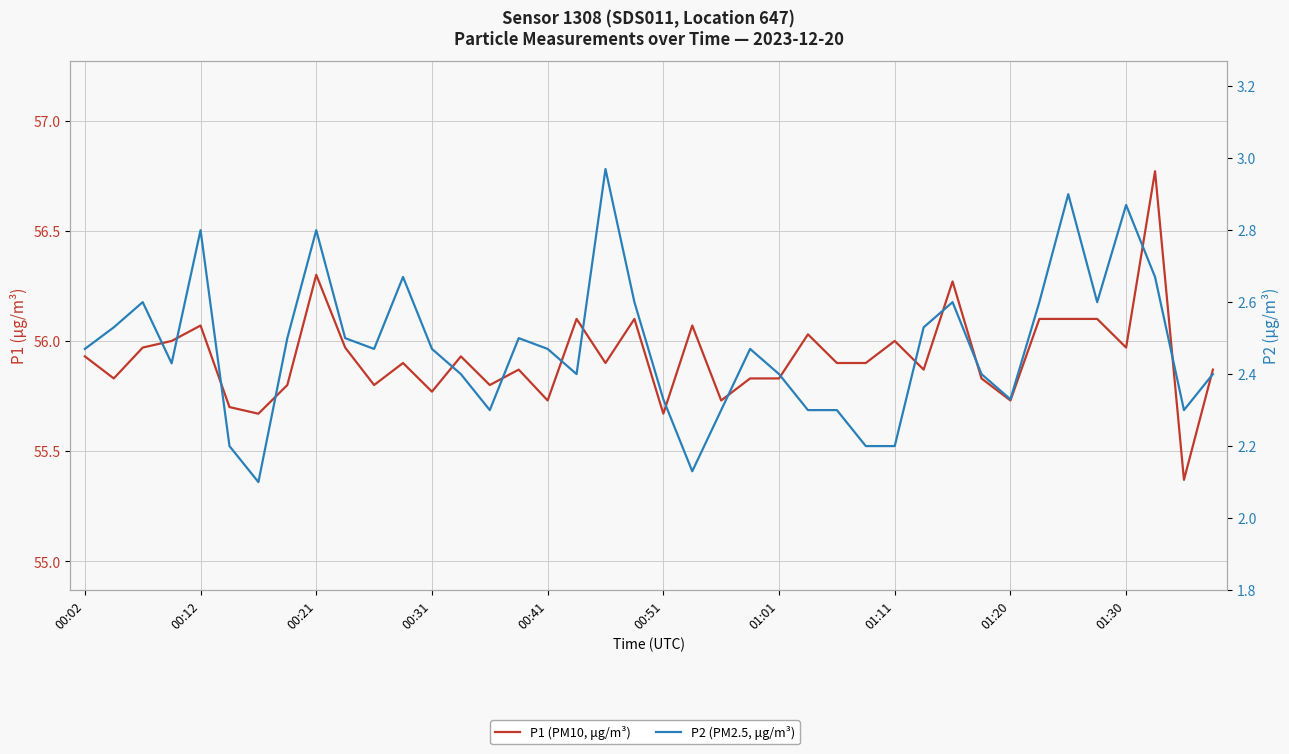

How many categories are shown in the chart?

40